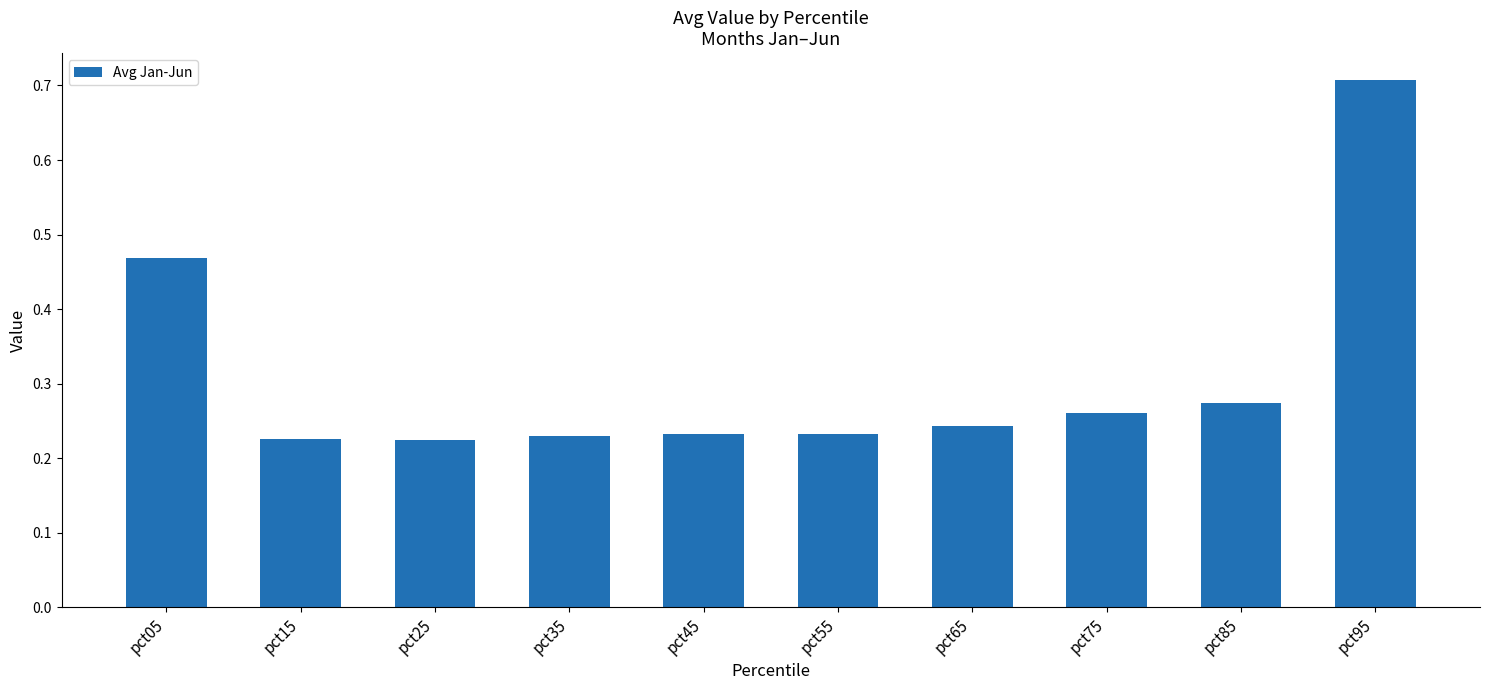

Count the values in the range 0 to 1.

10